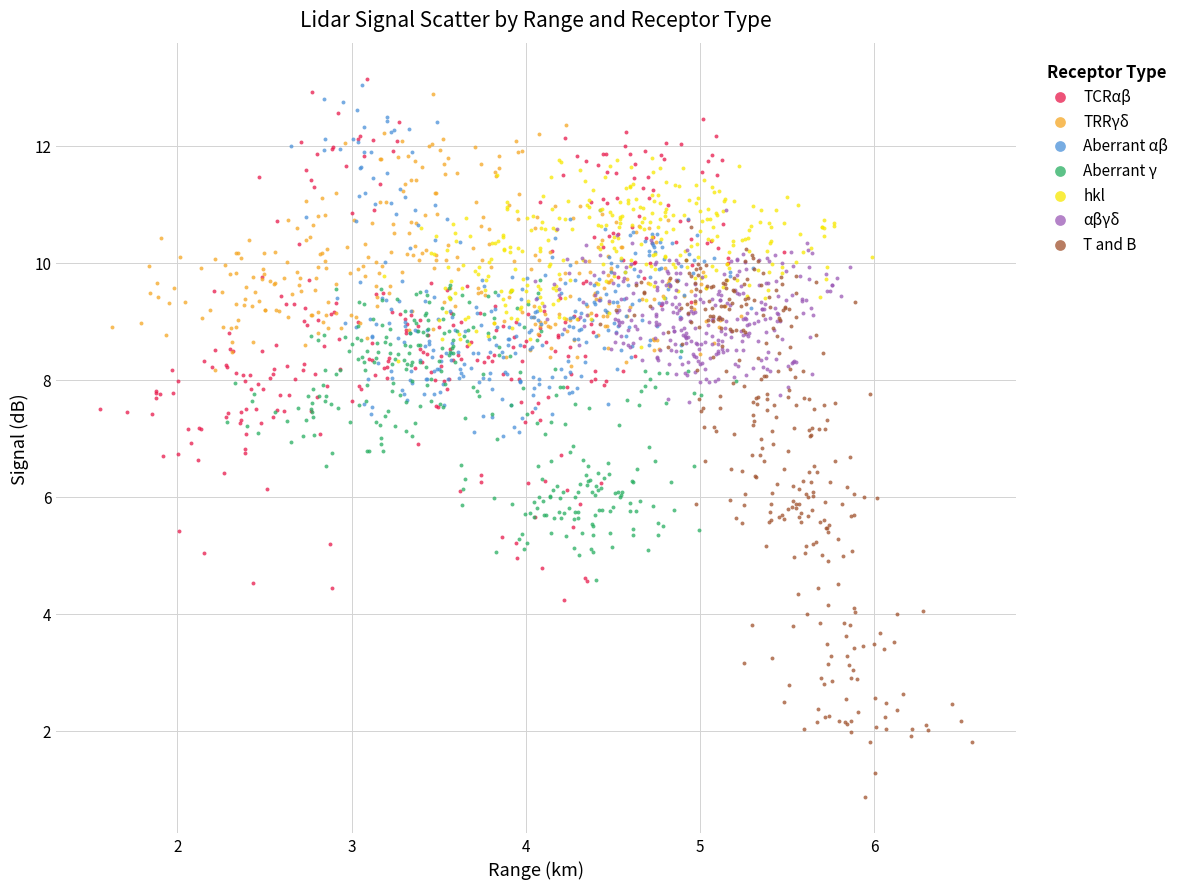

Which series contains the lowest Y value?

T and B